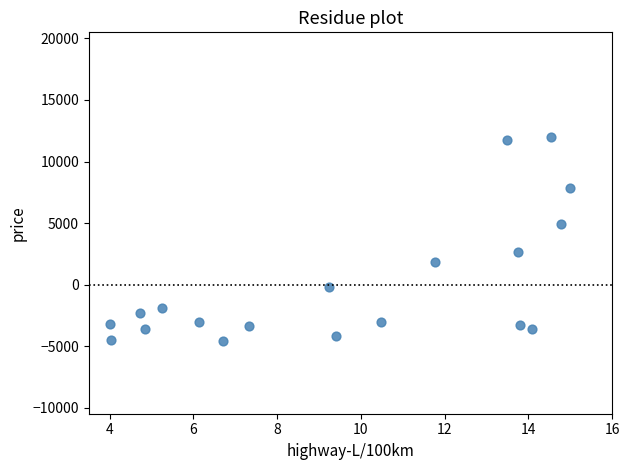

What is the range of X values (max minus min)?

11.0